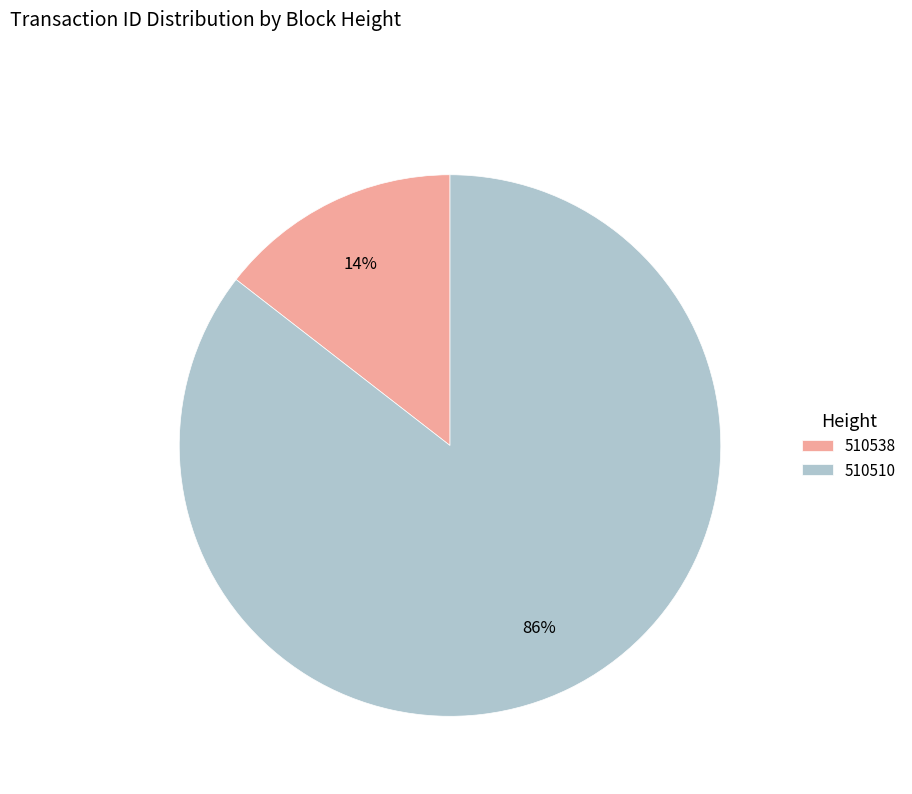

Approximately how many times larger is the value at 510538 compared to 510510?

0.2